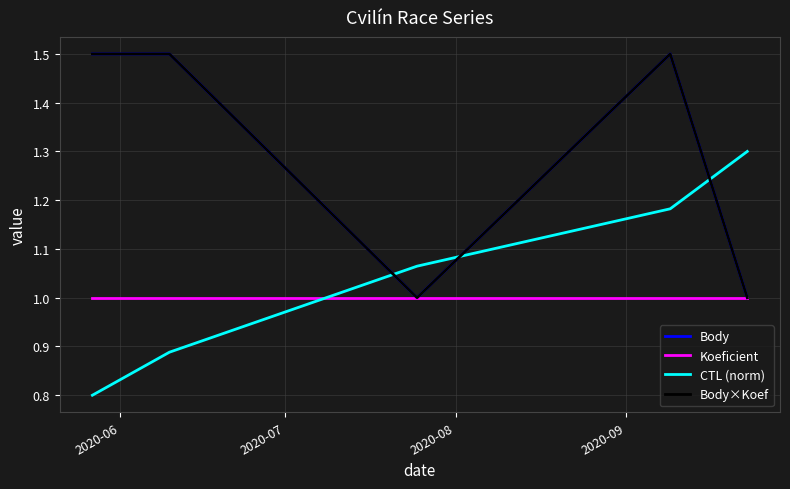

Is this an area chart (filled region under the line)?

No